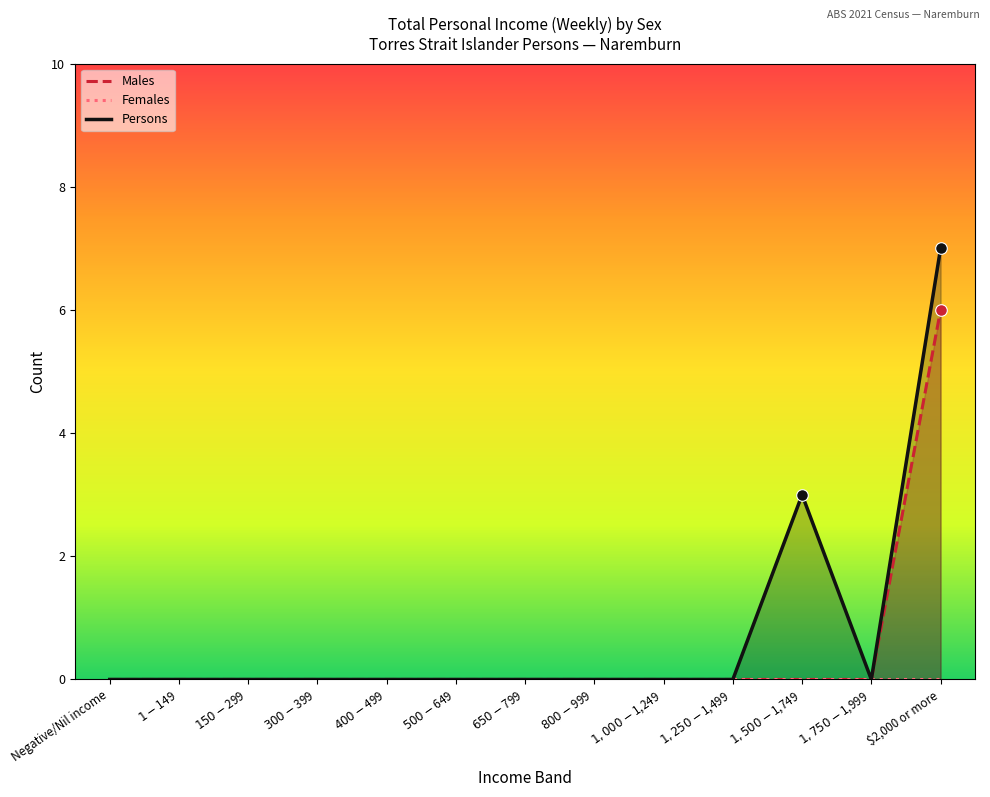

Which series has the largest total across all categories?

Persons